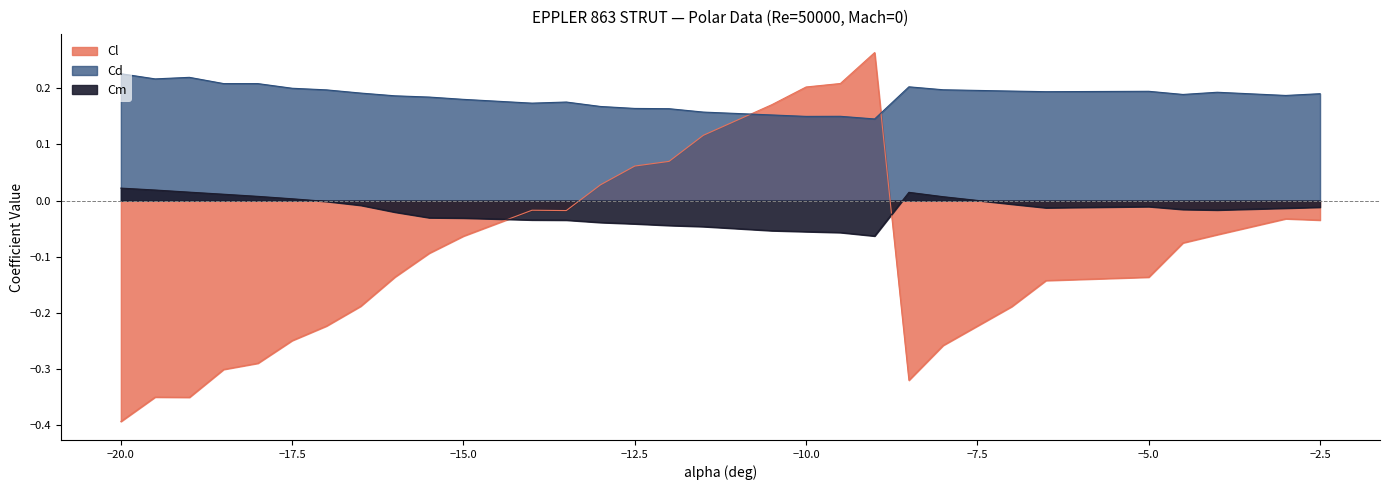

Which category has the lowest value across all series?

-20